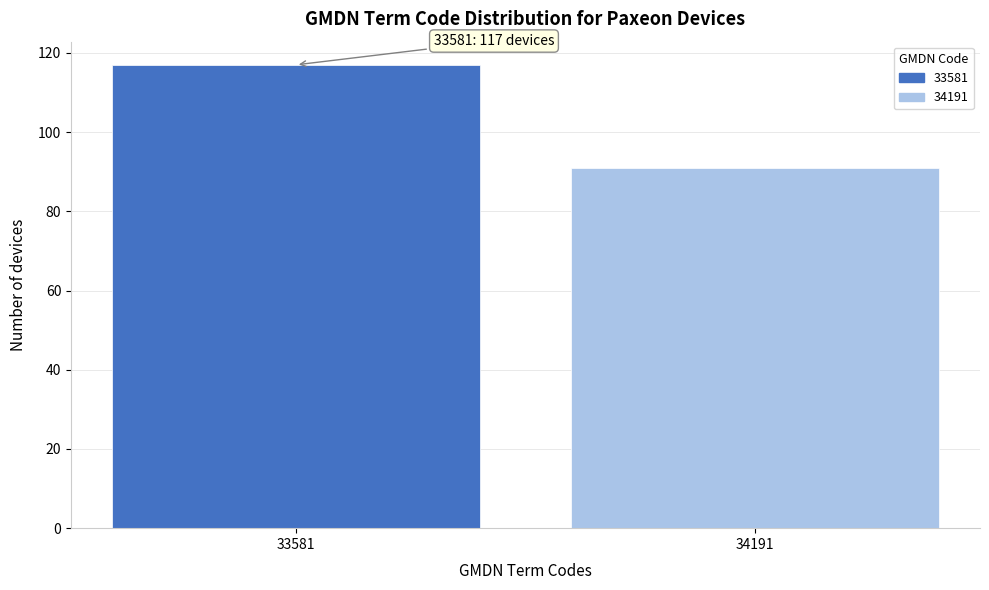

Reading right to left, extract all data points from this chart.

34191=91	33581=117